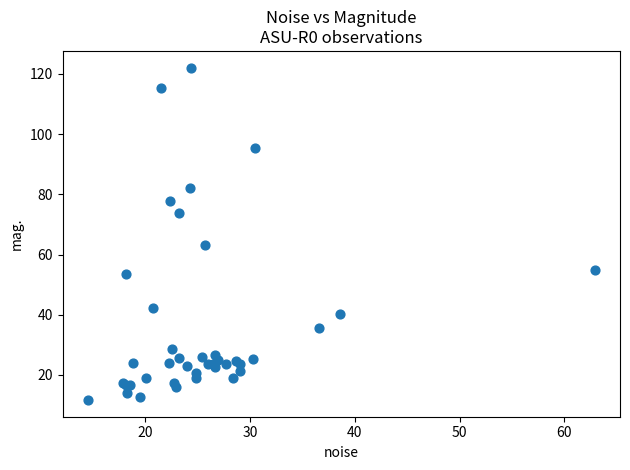

What Y value in the scatter plot is closest to 66?

63.0